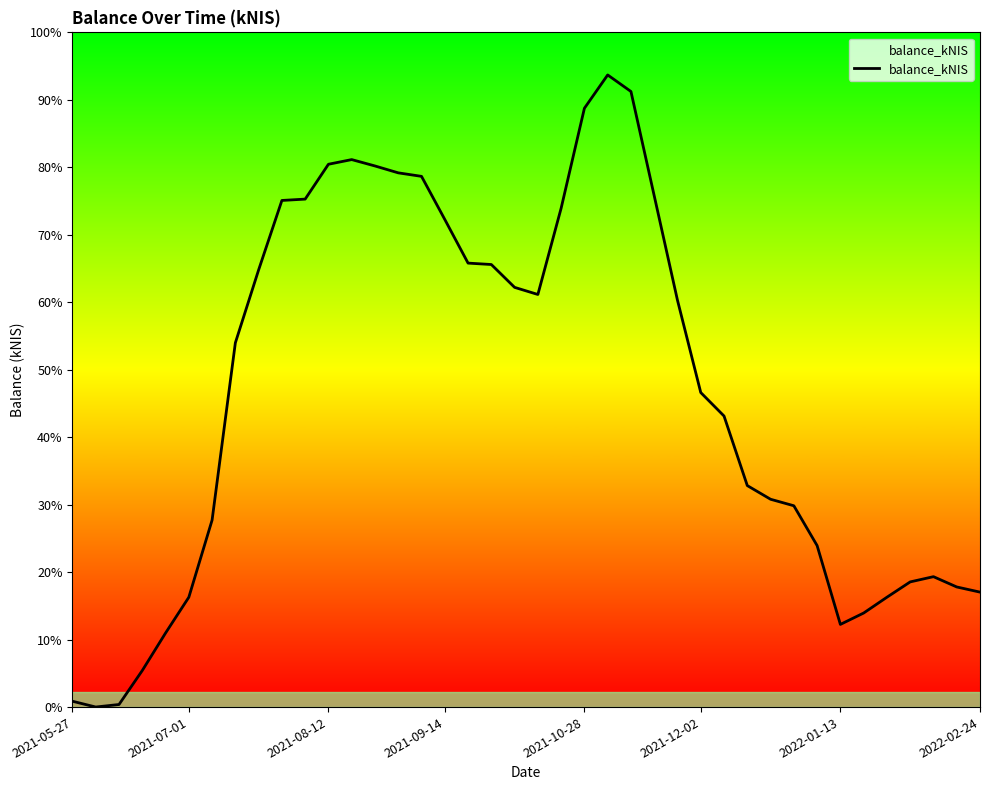

Count the number of values greater than 7018.

20